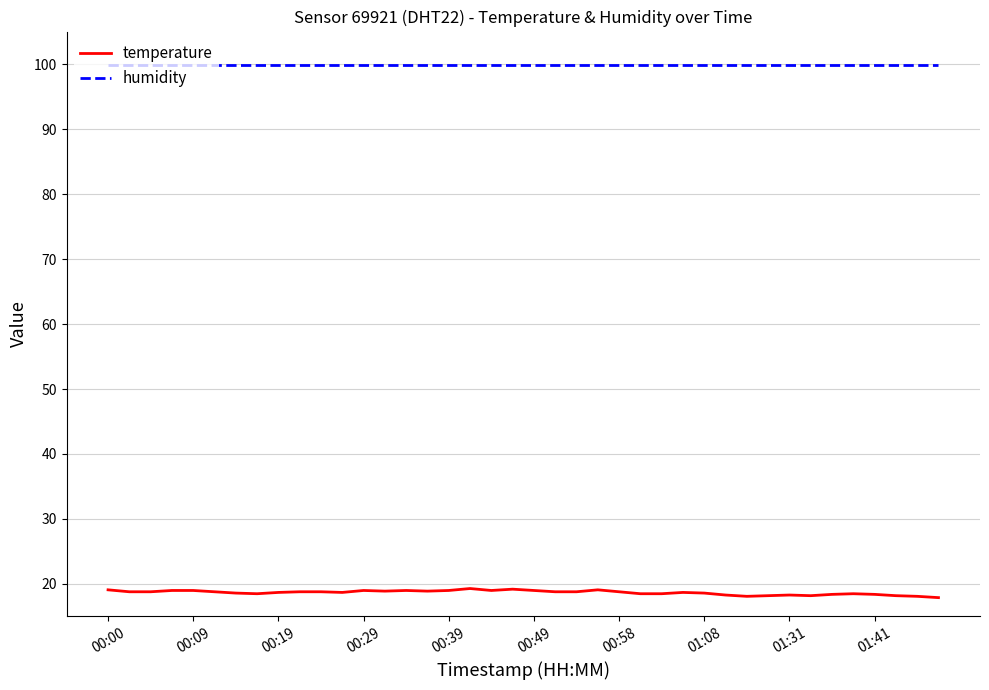

Does the chart have visible grid lines?

Yes